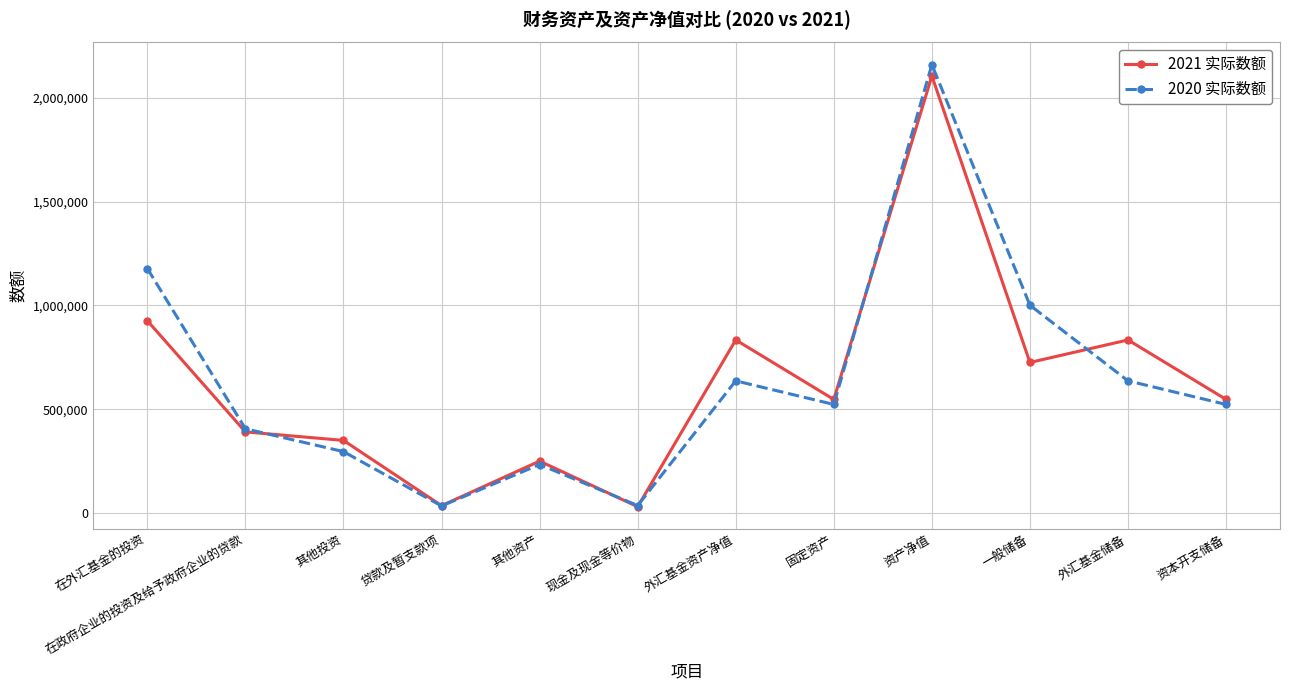

At which category is the sum across all series the highest?

资产净值